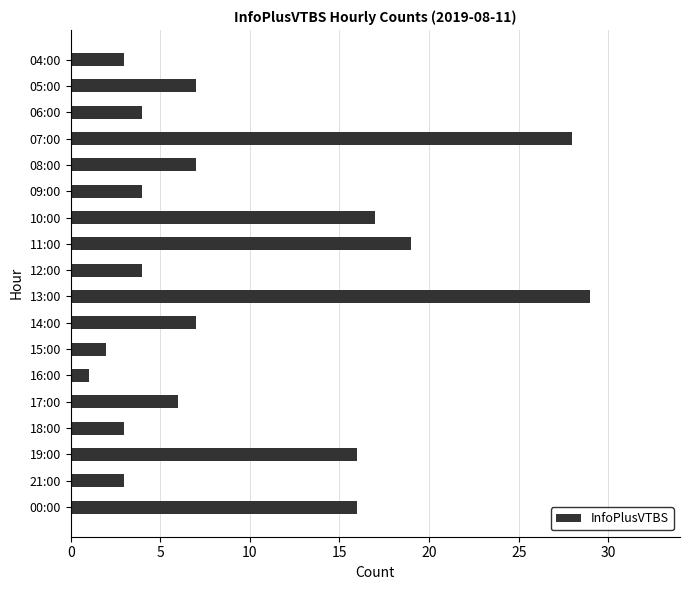

True or false: the data shows 4 at 12:00.

True